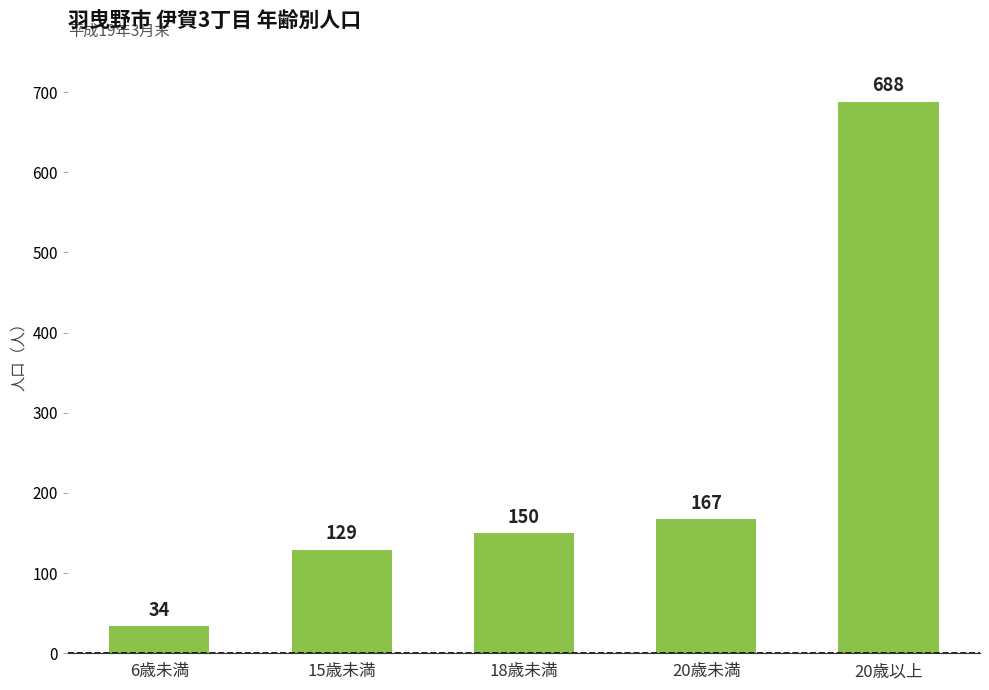

Reading left to right, list all the values displayed in this chart.

34	129	150	167	688